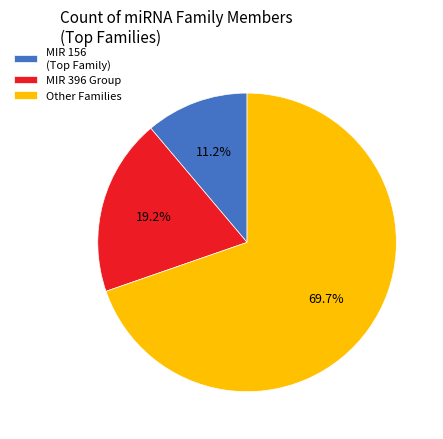

How much of the chart is everything except MIR 396 Group?

80.8%